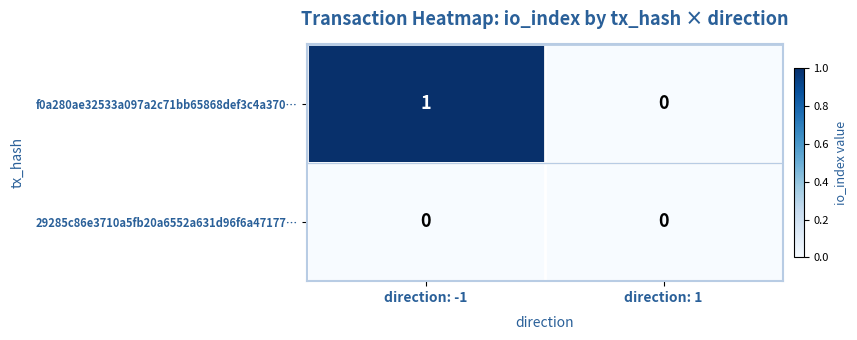

Which series changed the most between direction: -1 and direction: 1?

f0a280ae32533a097a2c71bb65868def3c4a370…